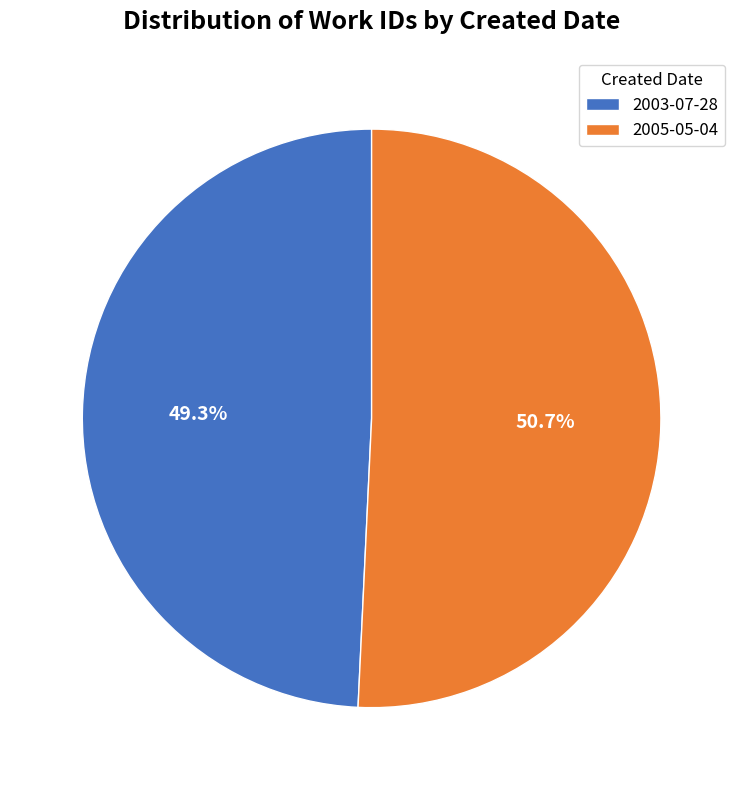

Which slice is the largest?

2005-05-04